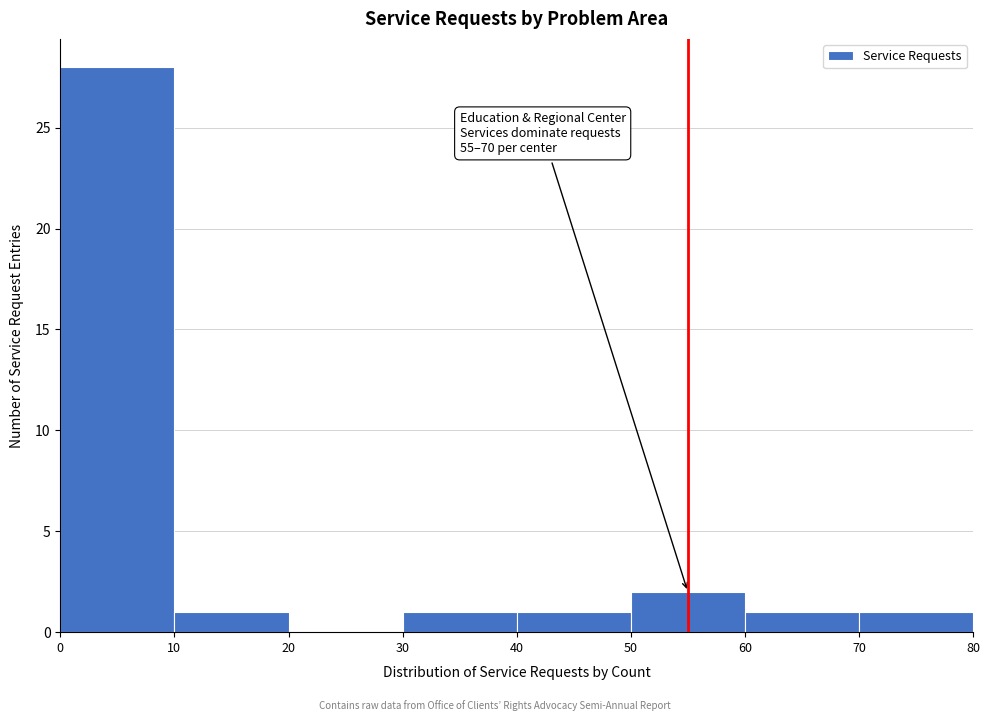

Which range on the x-axis has the tallest bar?

0 to 10